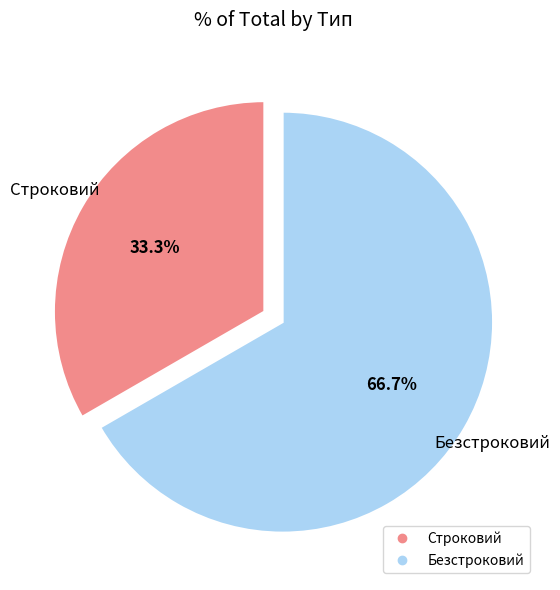

Combined, do Строковий and Безстроковий account for over 50%?

Yes